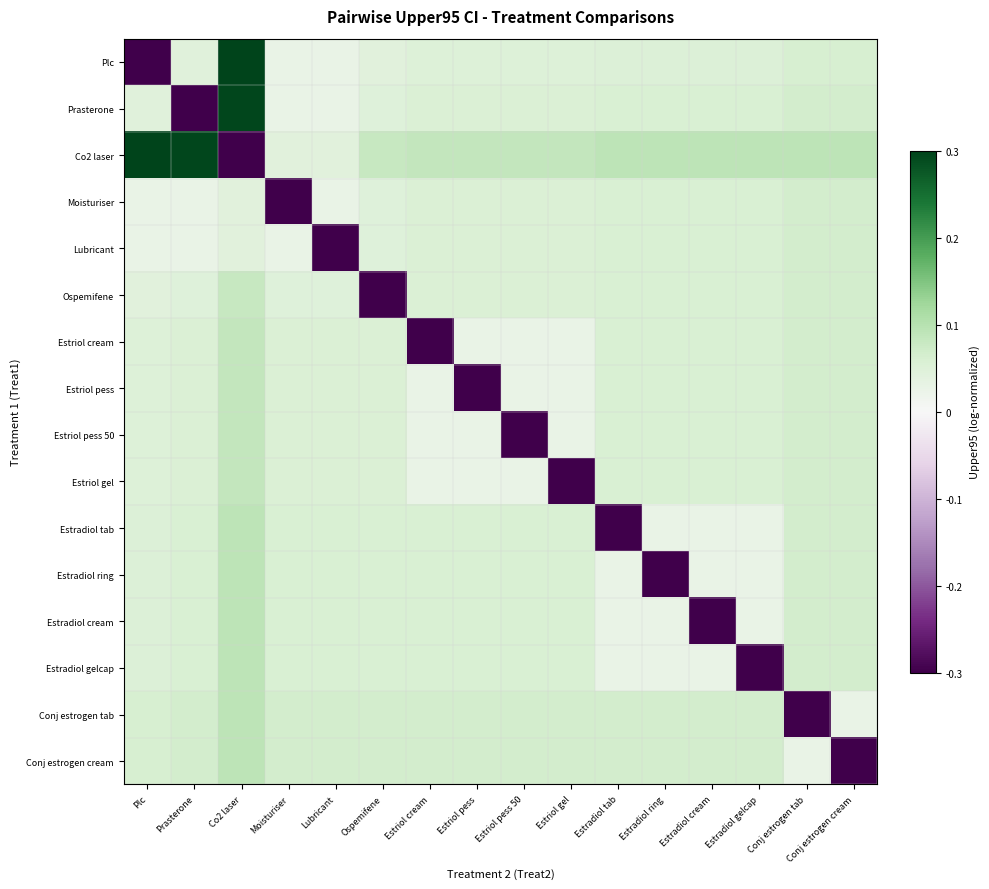

Rank the series by their maximum value, from highest to lowest.

Plc, Co2 laser, Prasterone, Estradiol tab, Estradiol ring, Estradiol cream, Estradiol gelcap, Conj estrogen tab, Conj estrogen cream, Estriol cream, Estriol pess, Estriol pess 50, Estriol gel, Ospemifene, Moisturiser, Lubricant